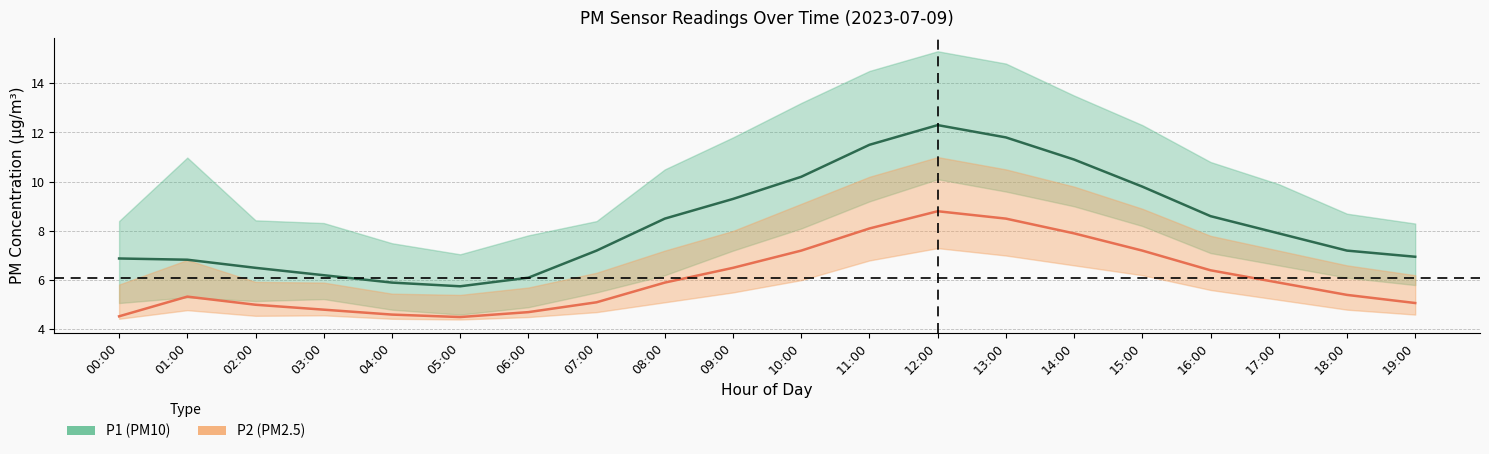

Does the chart have visible grid lines?

Yes